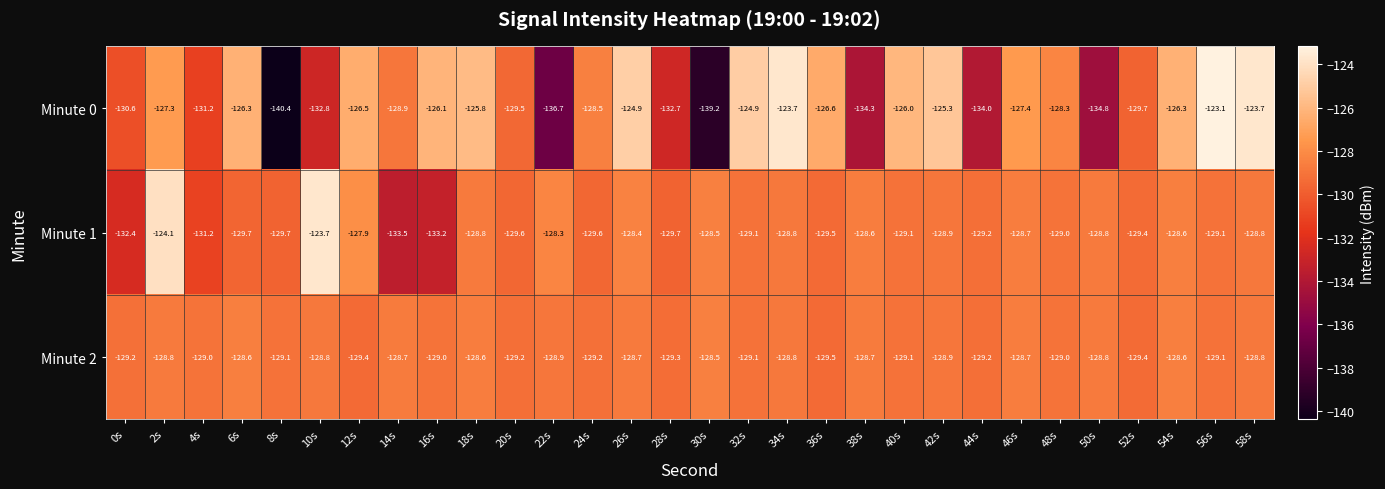

Where does the Minute 0 series first go above -127?

6s